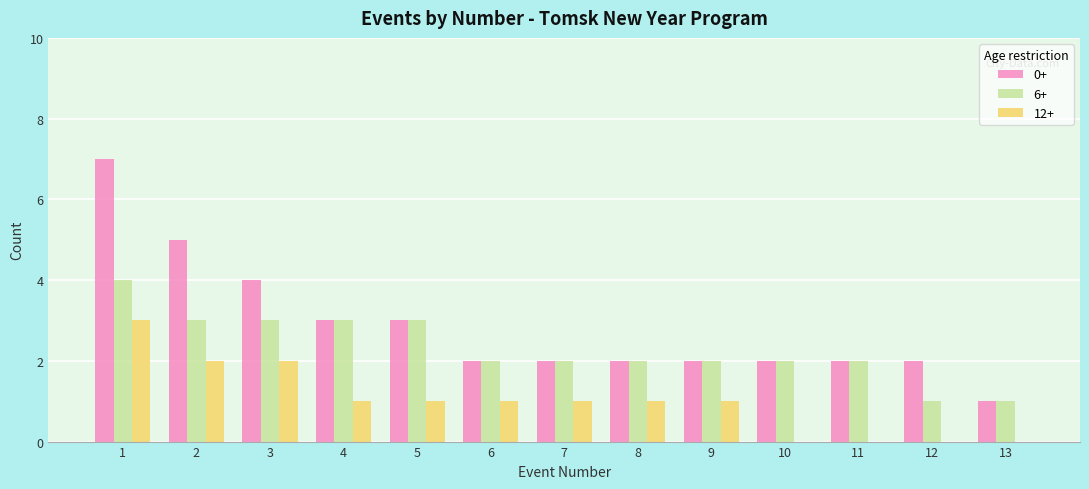

Is it true that 12+ equals 3 at 1?

True